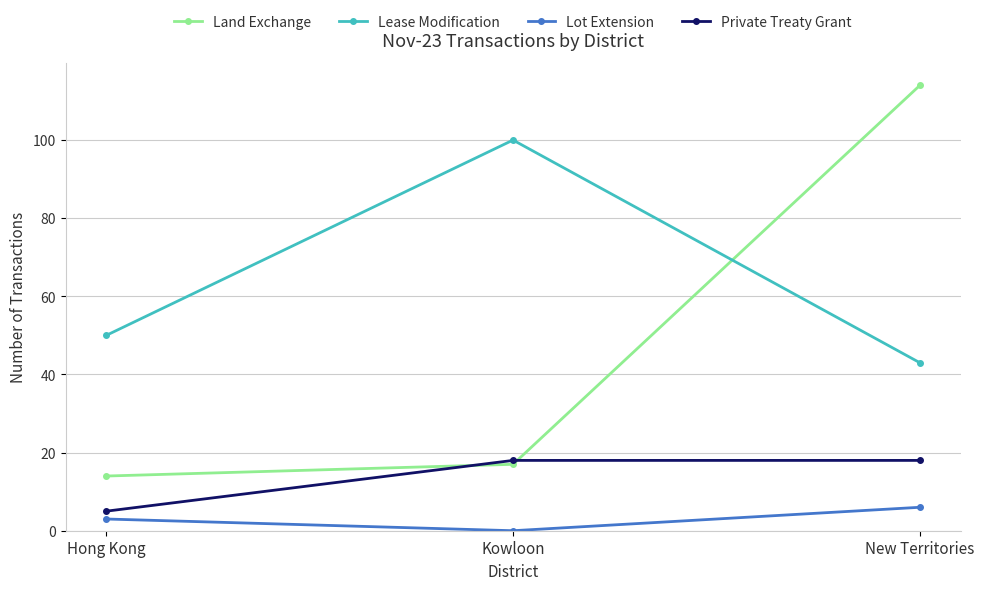

What is the difference between the maximum and minimum values in the Lot Extension series?

6